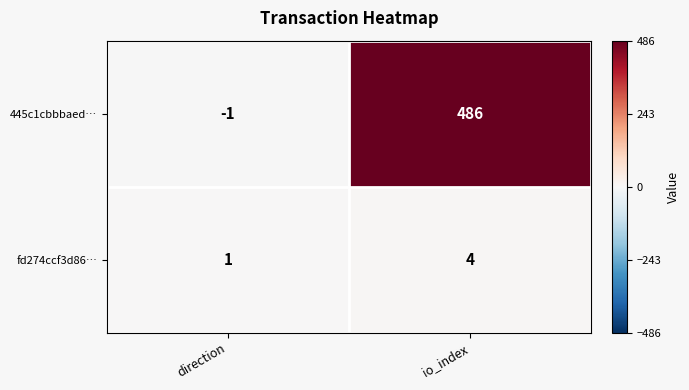

Where is 445c1cbbbaed… nearest to the value 242?

direction